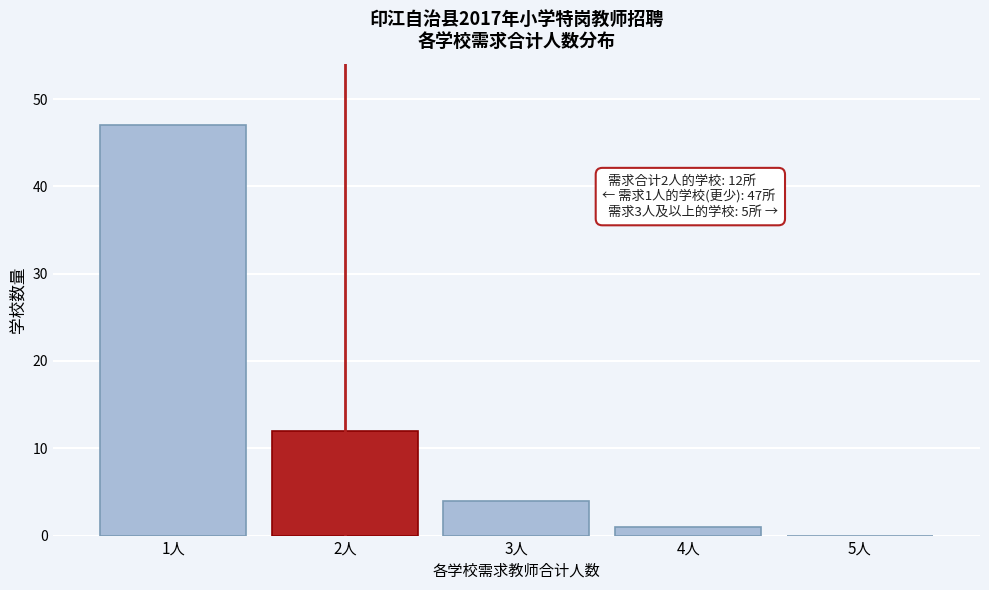

Which range on the x-axis has the tallest bar?

0.5 to 1.5